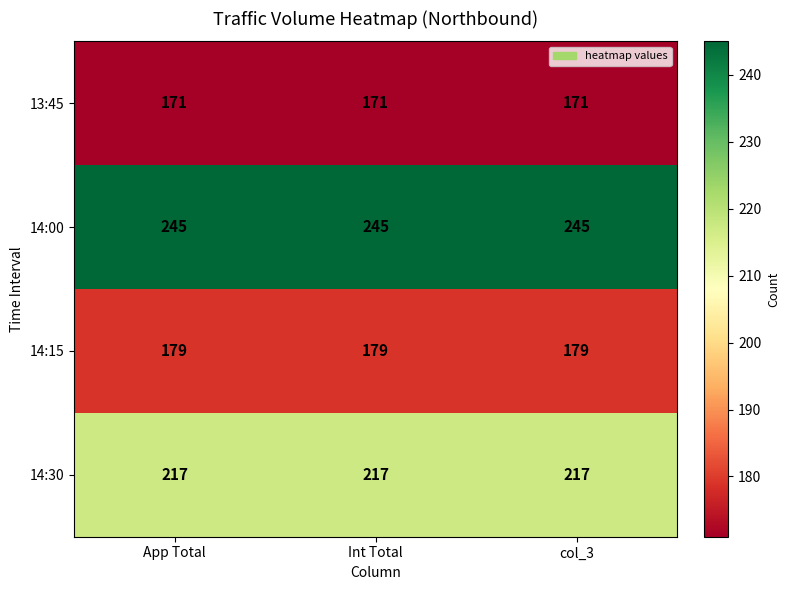

At App Total, list the series in order from largest to smallest.

14:00, 14:30, 14:15, 13:45